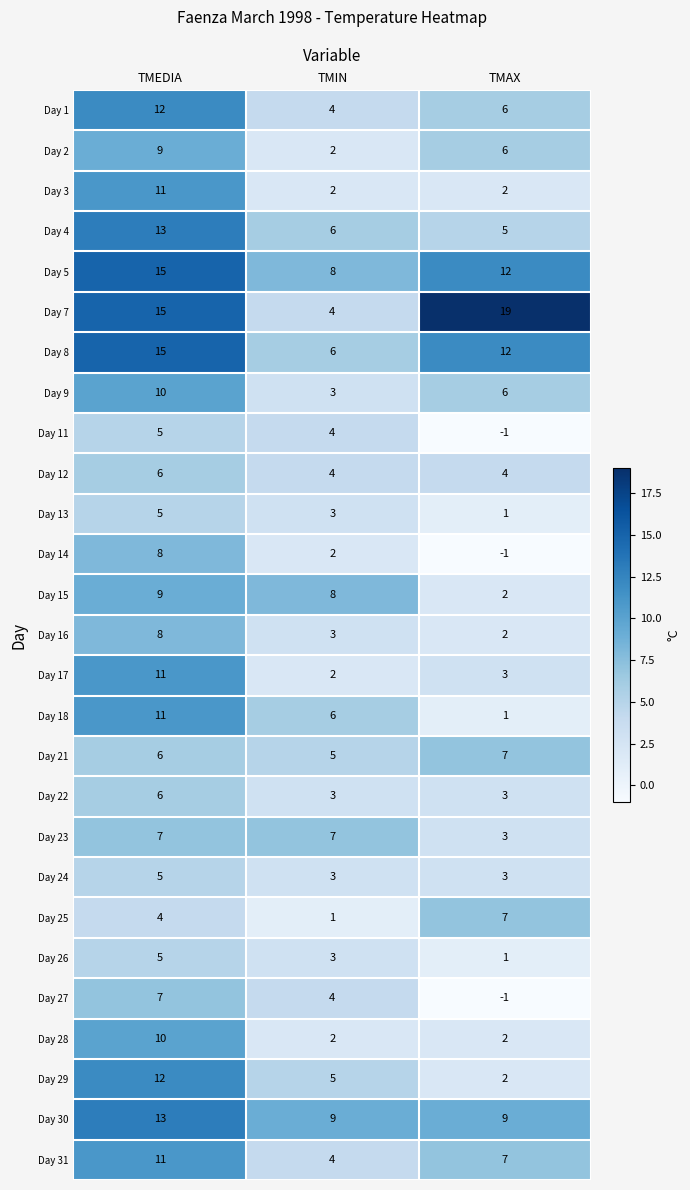

What is the total value across all series at TMEDIA?

249